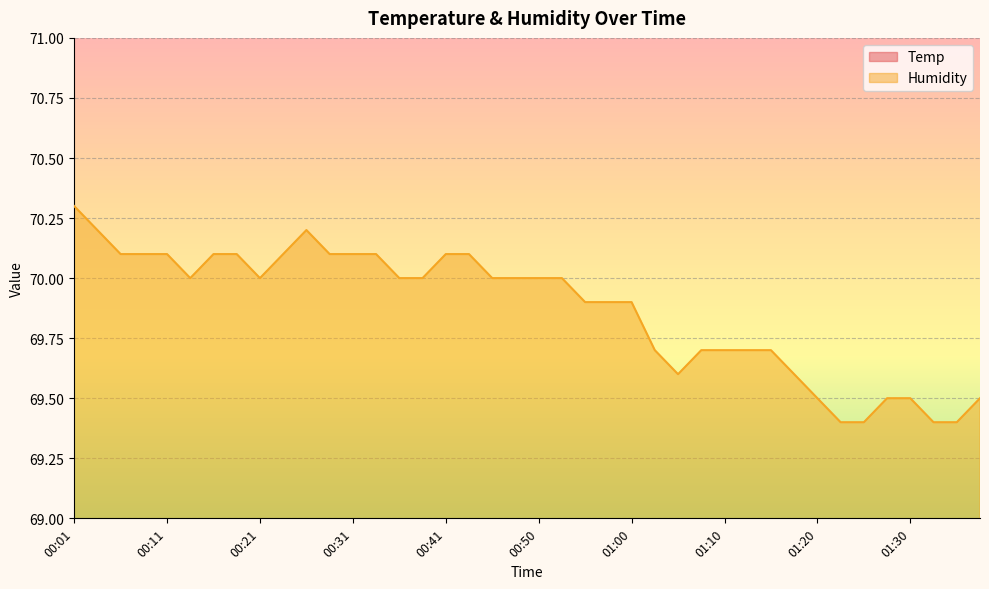

Does the chart display data point markers on the line(s)?

No